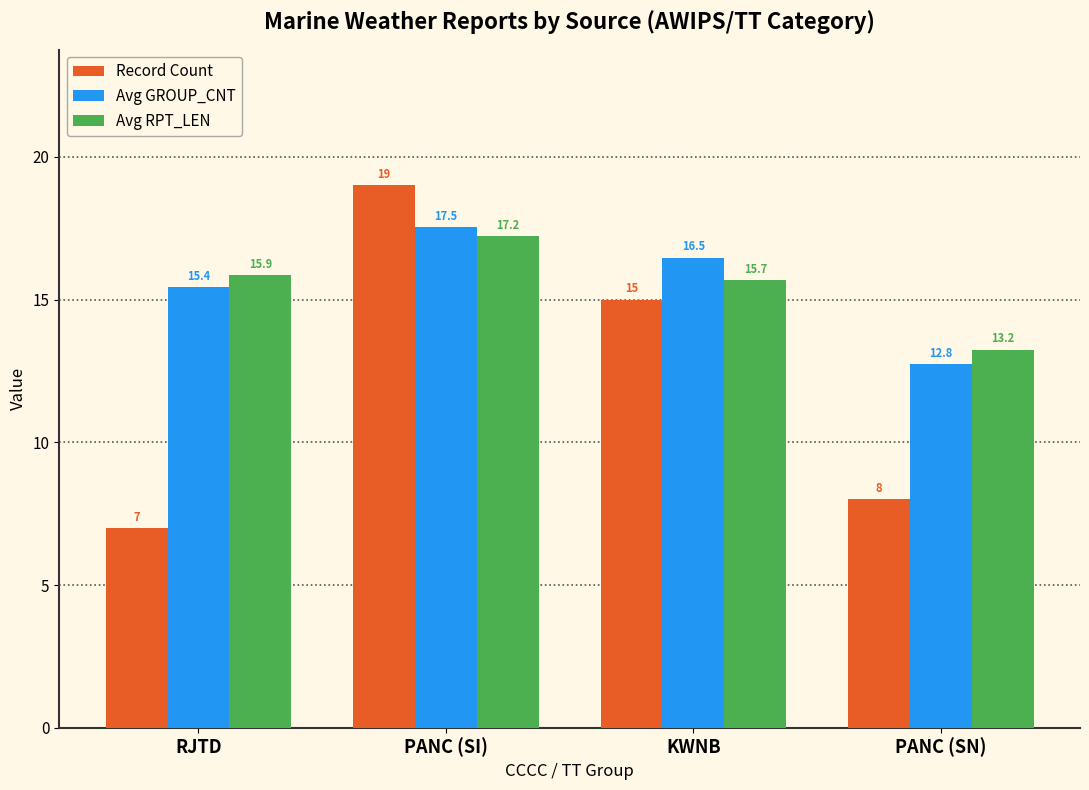

Does the chart contain stacked bars?

No